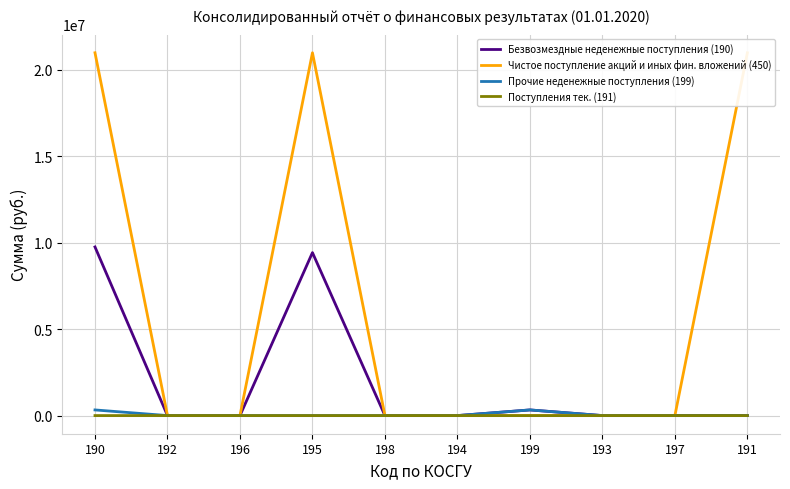

Is the value of Прочие неденежные поступления (199) at 192 greater than the value of Безвозмездные неденежные поступления (190) at 198?

No